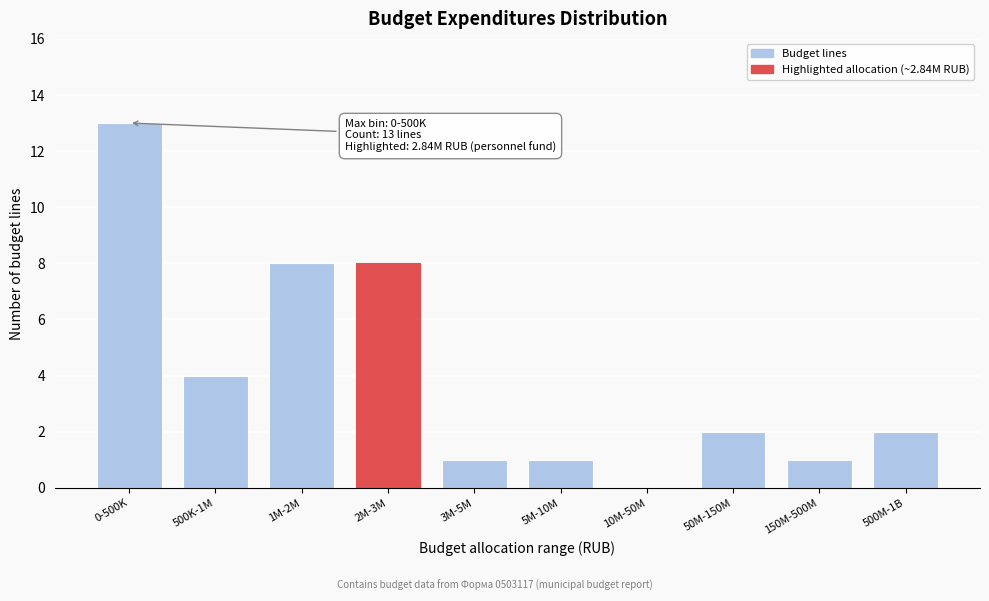

Reading right to left, what are all the values shown in this chart?

500M-1B=2	150M-500M=1	50M-150M=2	10M-50M=0	5M-10M=1	3M-5M=1	2M-3M=8	1M-2M=8	500K-1M=4	0-500K=13